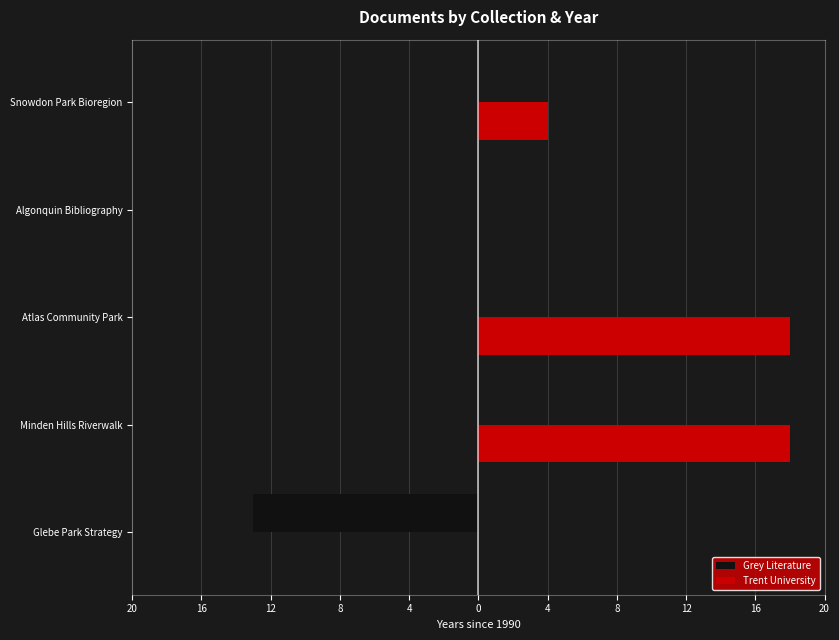

What are all the series names shown in the legend?

Grey Literature, Trent University